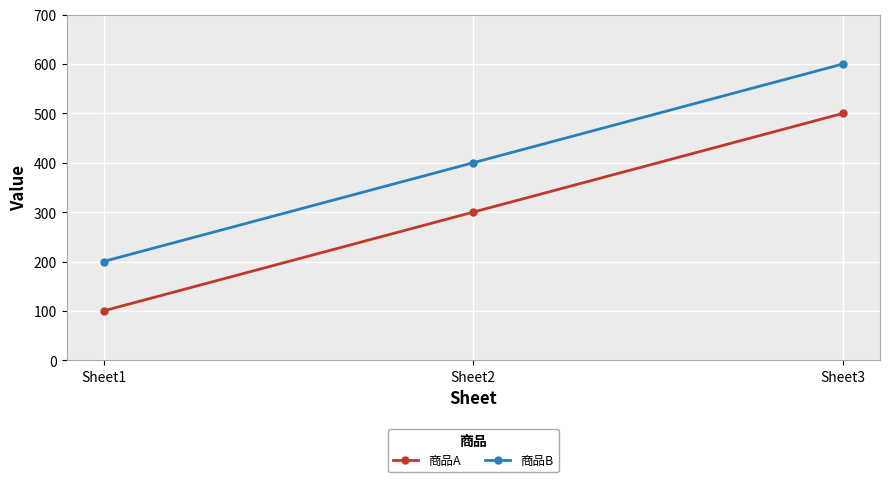

What are all the series names shown in the legend?

商品A, 商品B